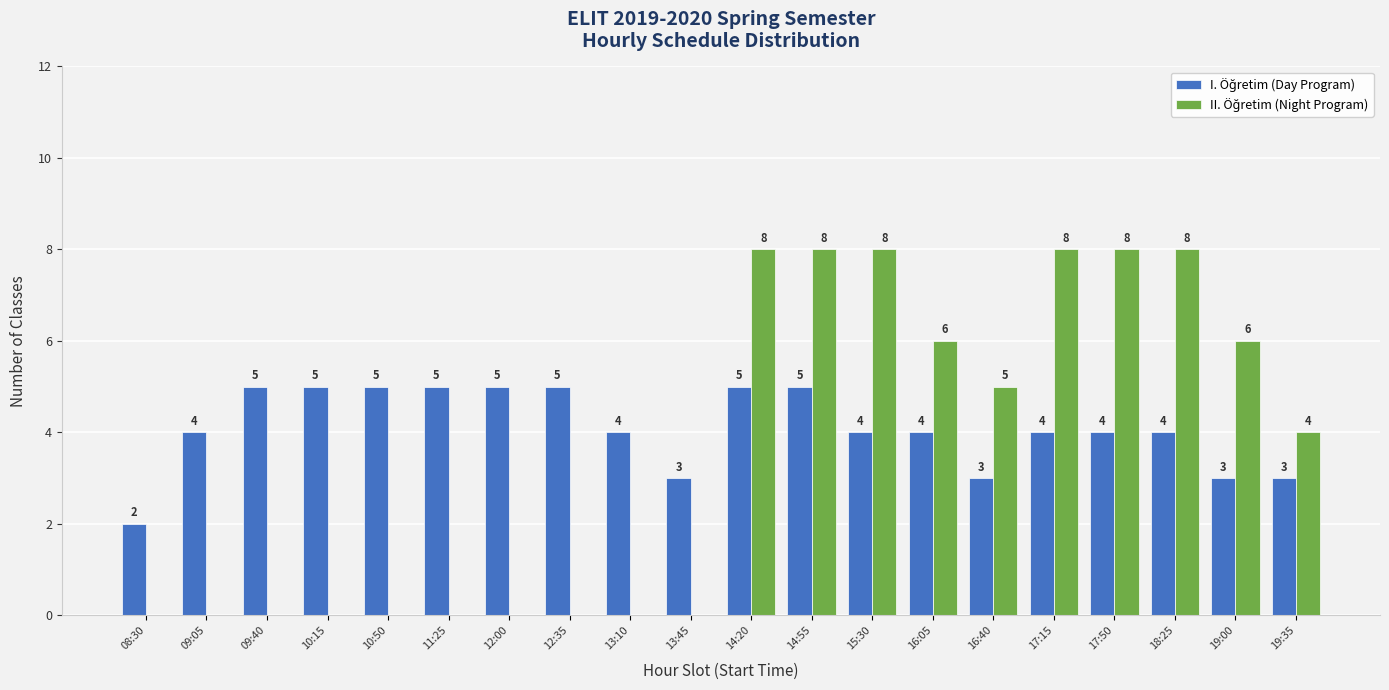

What is the greatest value displayed?

8